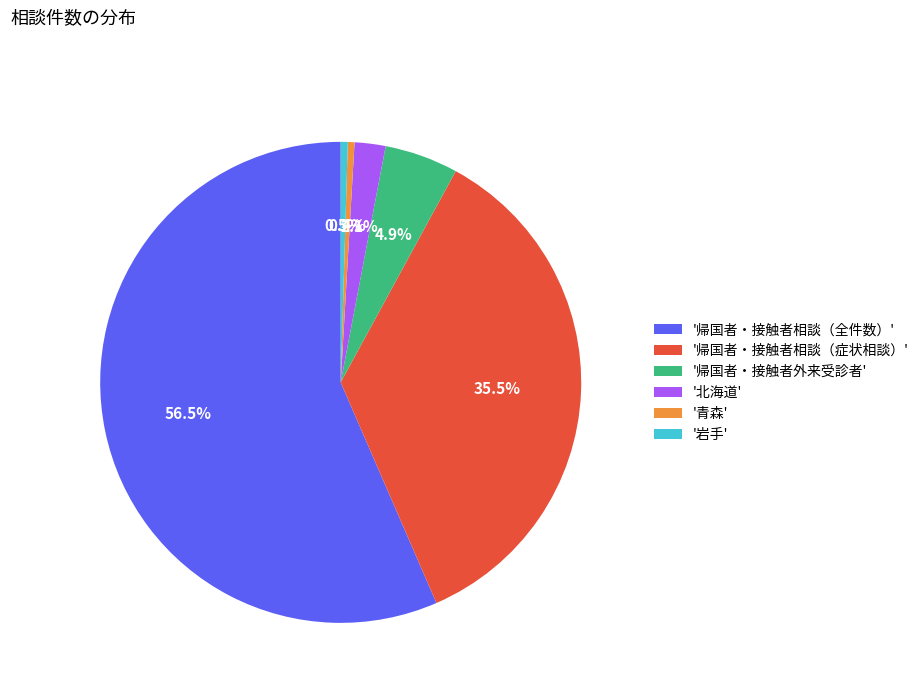

Does '北海道' represent more than half of the total?

No